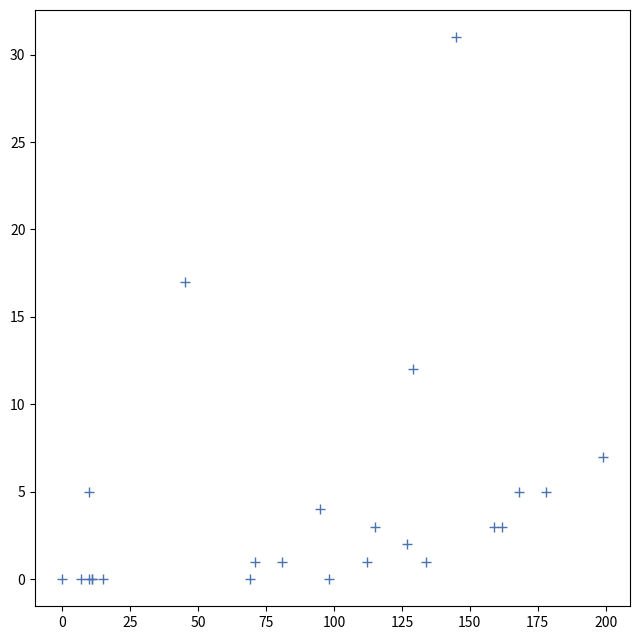

What Y value in the scatter plot is closest to 15?

17